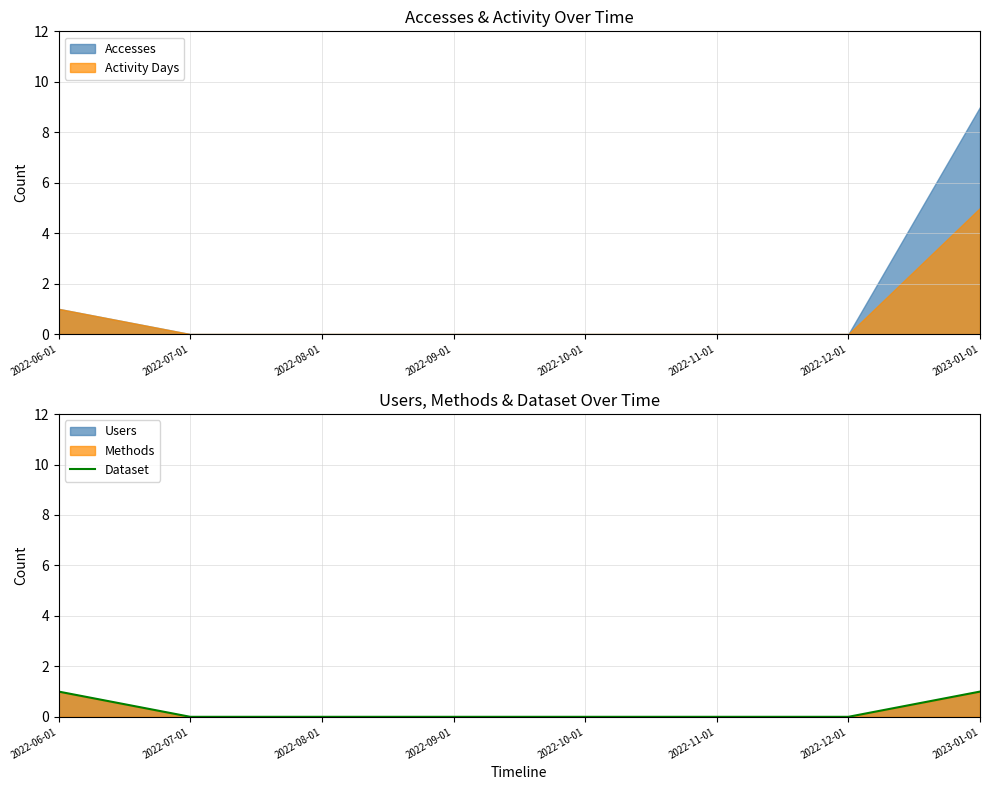

What is the label of the 2nd point from the right?

2022-12-01